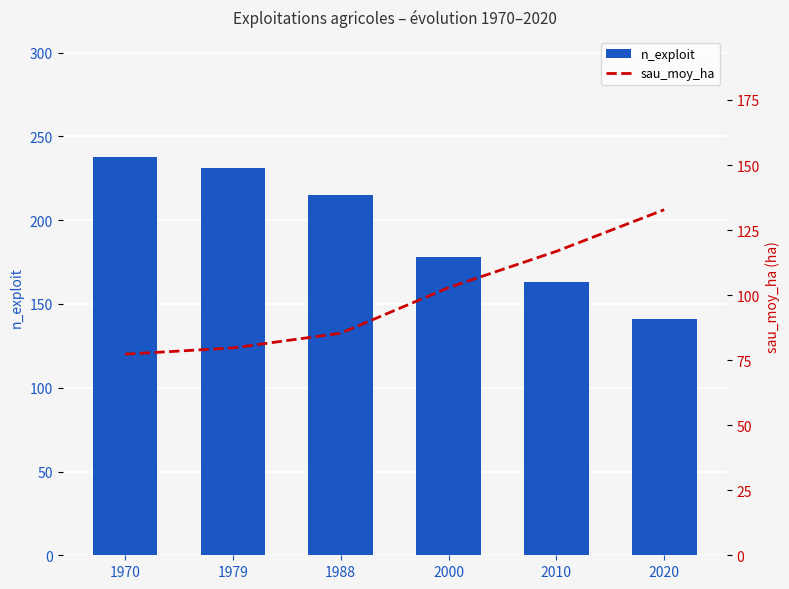

At which label is n_exploit closest to 189?

2000